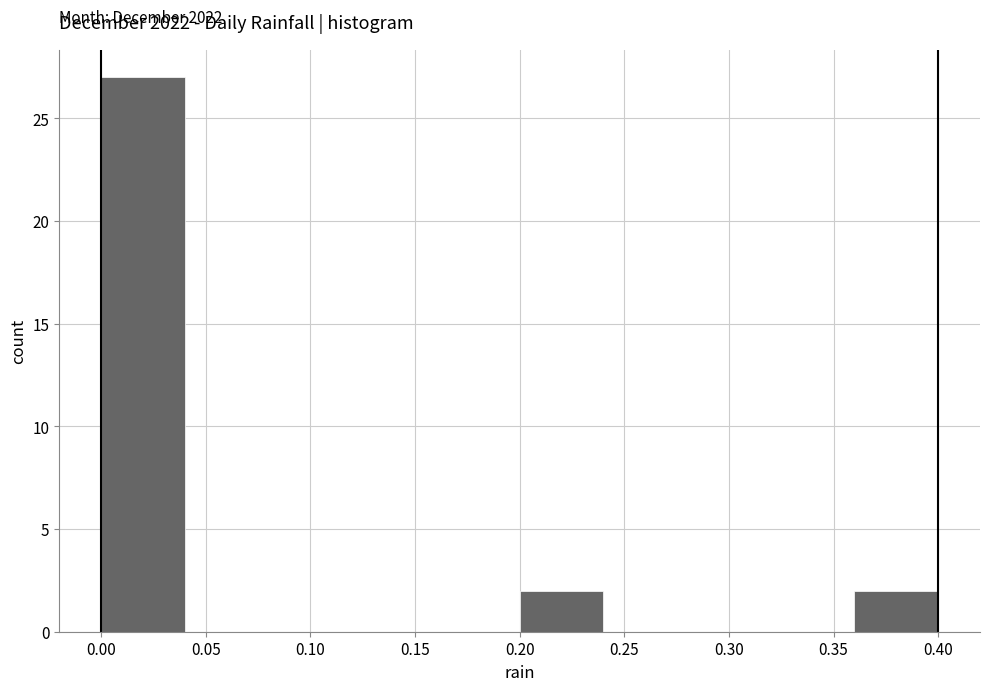

Over which range of the x-axis is the bar tallest?

0.00 to 0.04